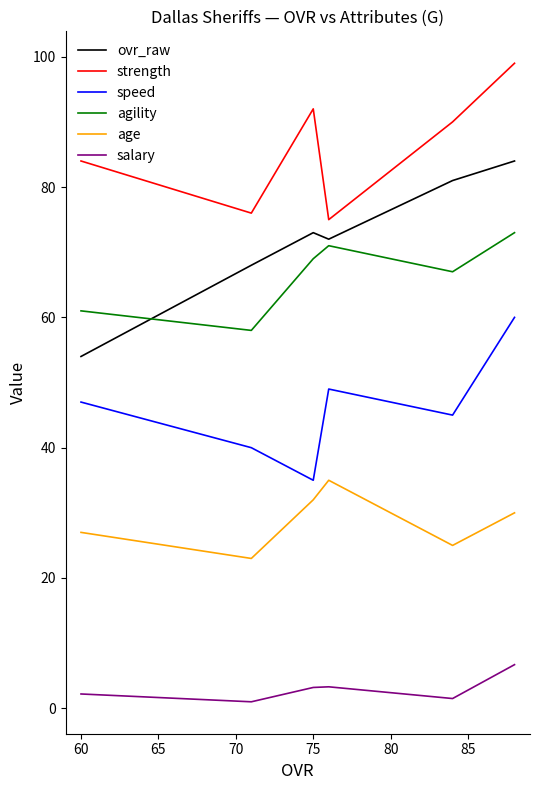

True or false: ovr_raw and strength cross at least once.

False